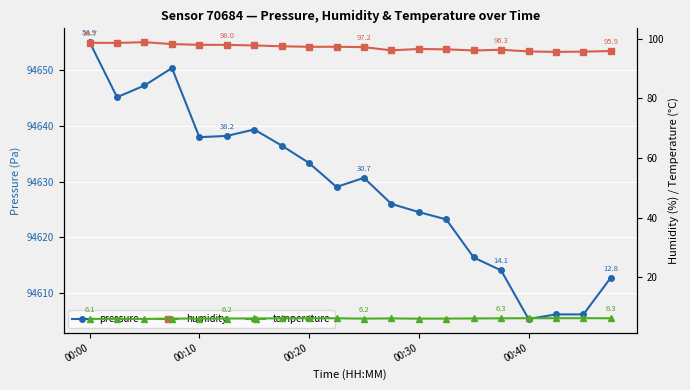

At which label does pressure reach its minimum?

00:40